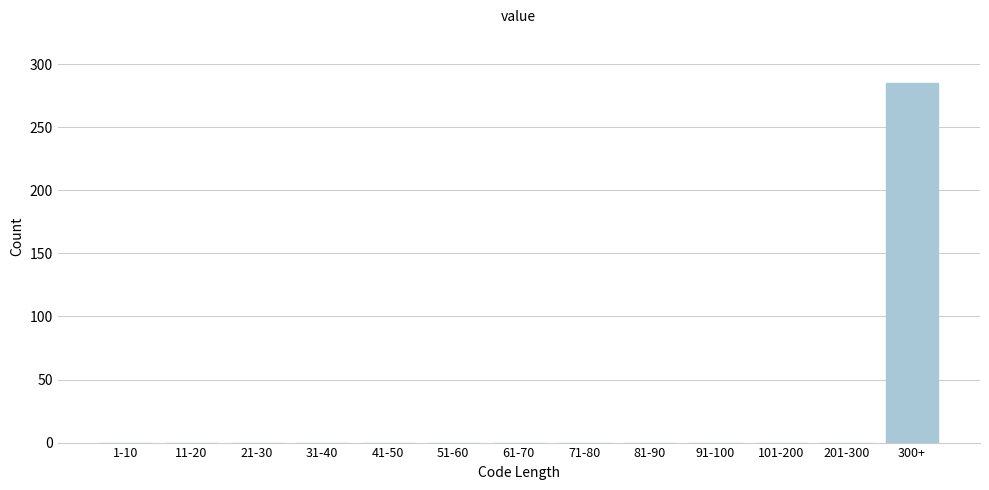

Reading left to right, what are all the values shown in this chart?

1-10=0	11-20=0	21-30=0	31-40=0	41-50=0	51-60=0	61-70=0	71-80=0	81-90=0	91-100=0	101-200=0	201-300=0	300+=285